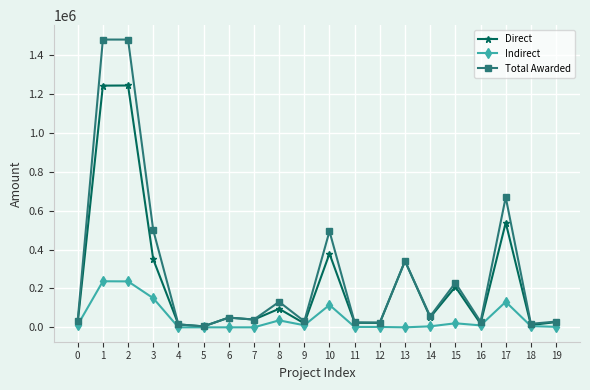

What is the greatest value displayed?

1480000